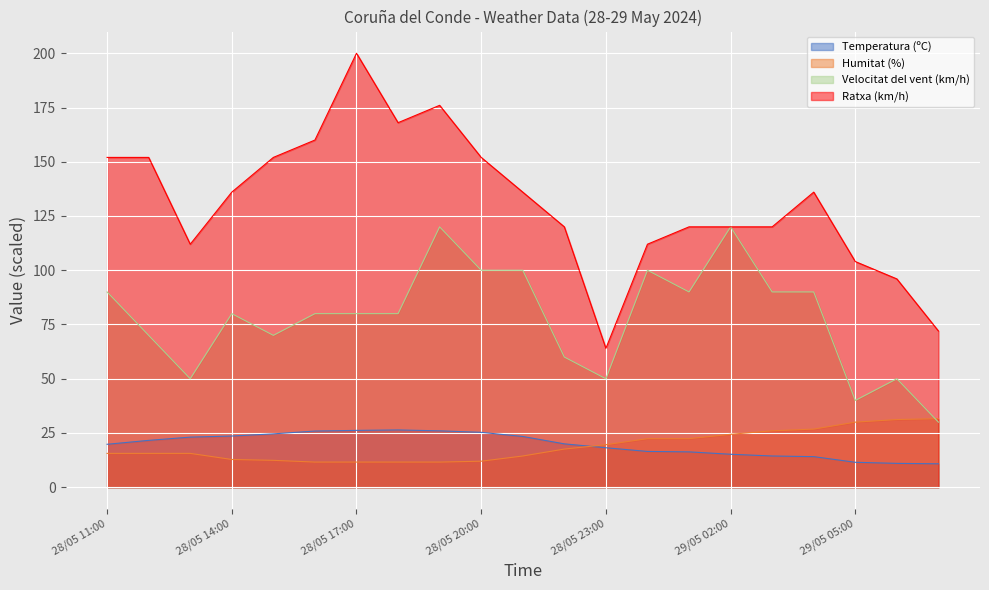

True or false: Velocitat del vent (km/h) and Temperatura (ºC) intersect in this chart.

False